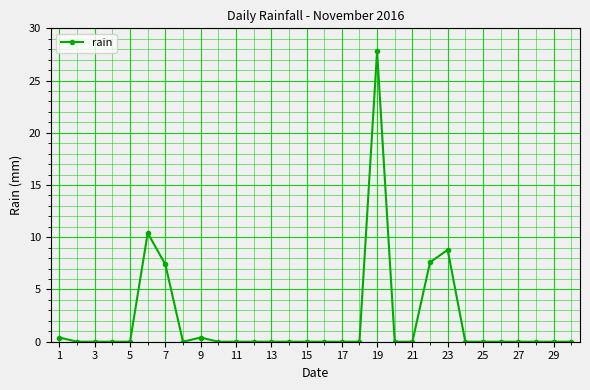

True or false: there are more than 2 points higher than both neighbors.

True